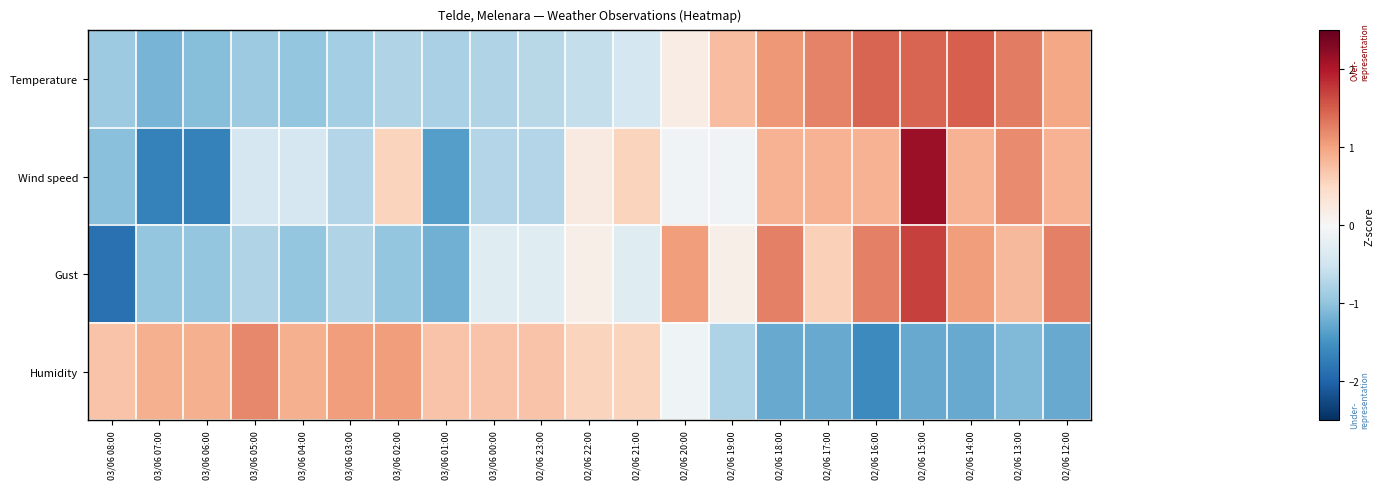

What is the greatest value displayed?

2.1